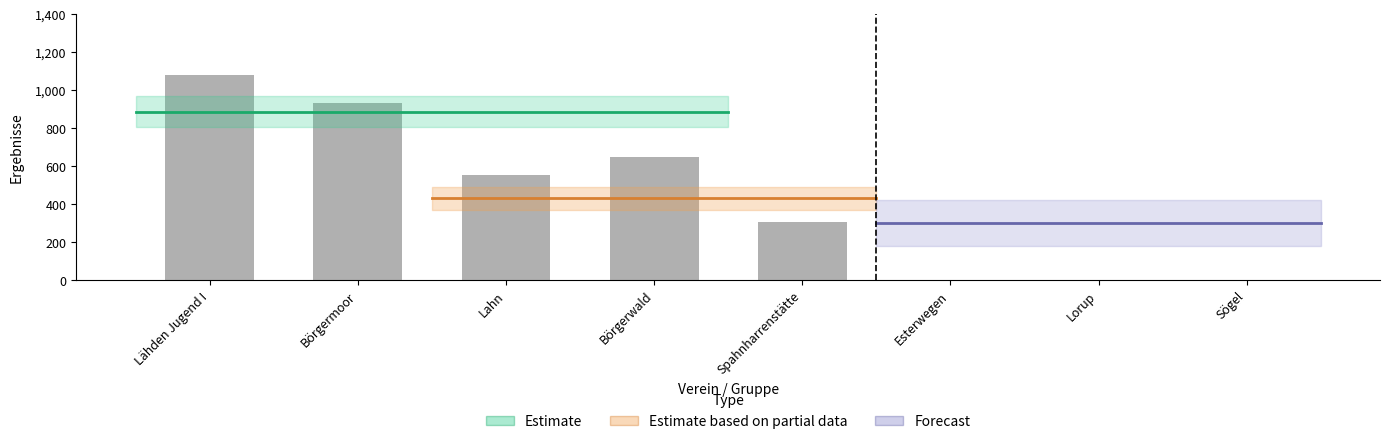

True or false: the data shows -607.9 at Lorup.

False